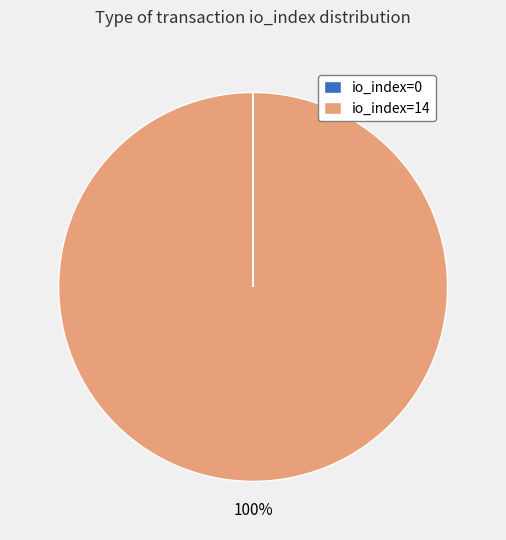

Which category has the biggest portion of the pie?

io_index=14